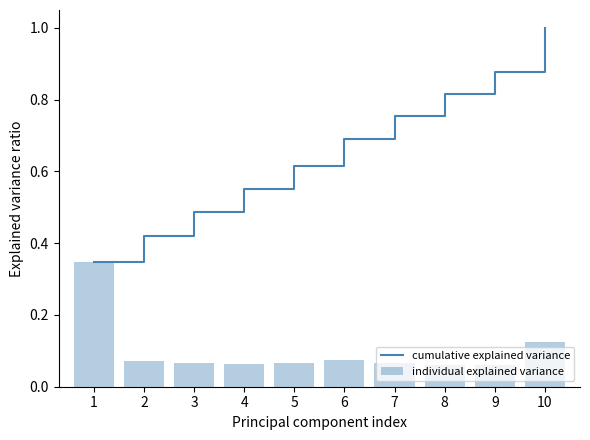

The value of cumulative explained variance at 6 is 0.3. True or false?

False